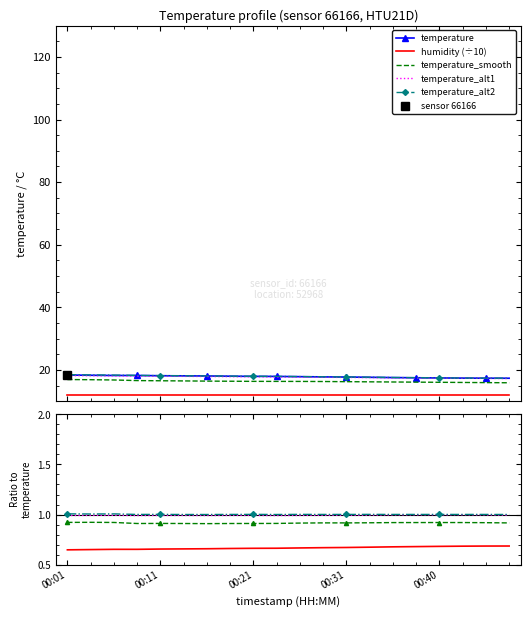

Is it true that temperature_alt2 equals 1.0 at 00:11?

True